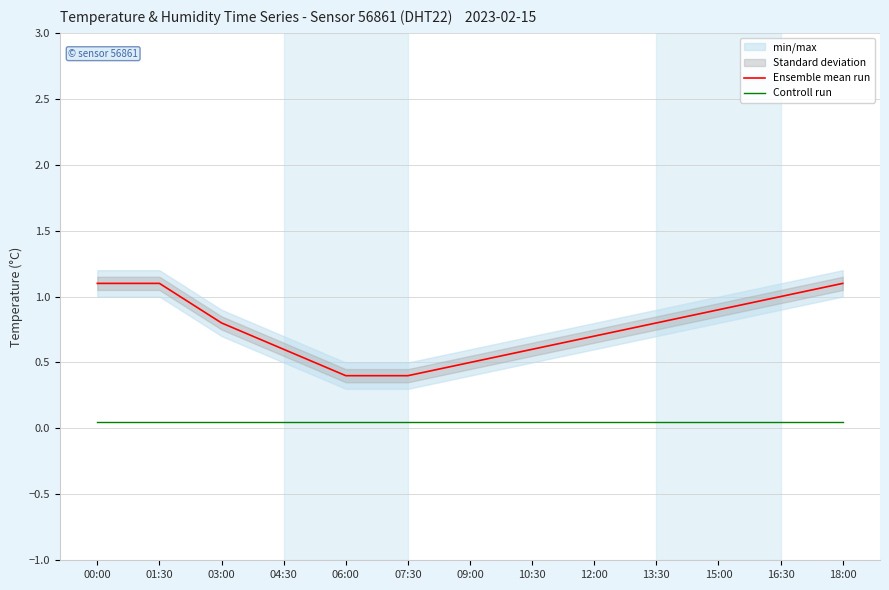

Which series has the largest range (max minus min)?

Ensemble mean run